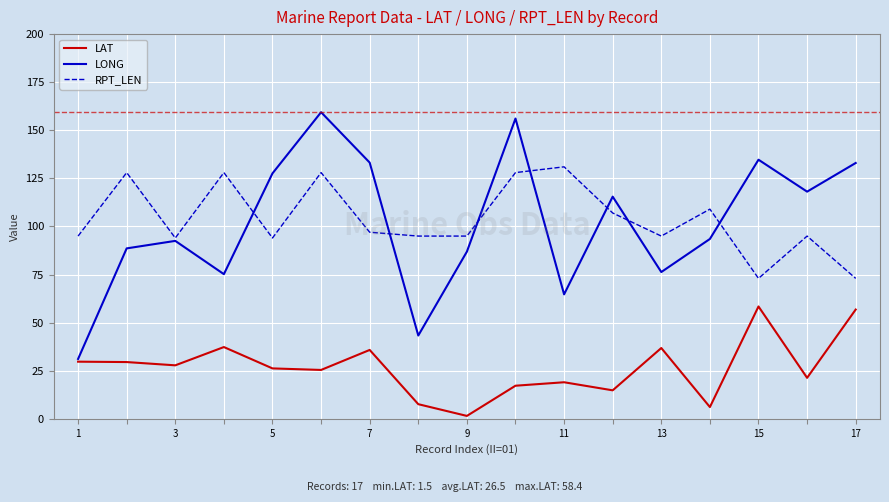

What is the highest value of the LAT series?

58.4